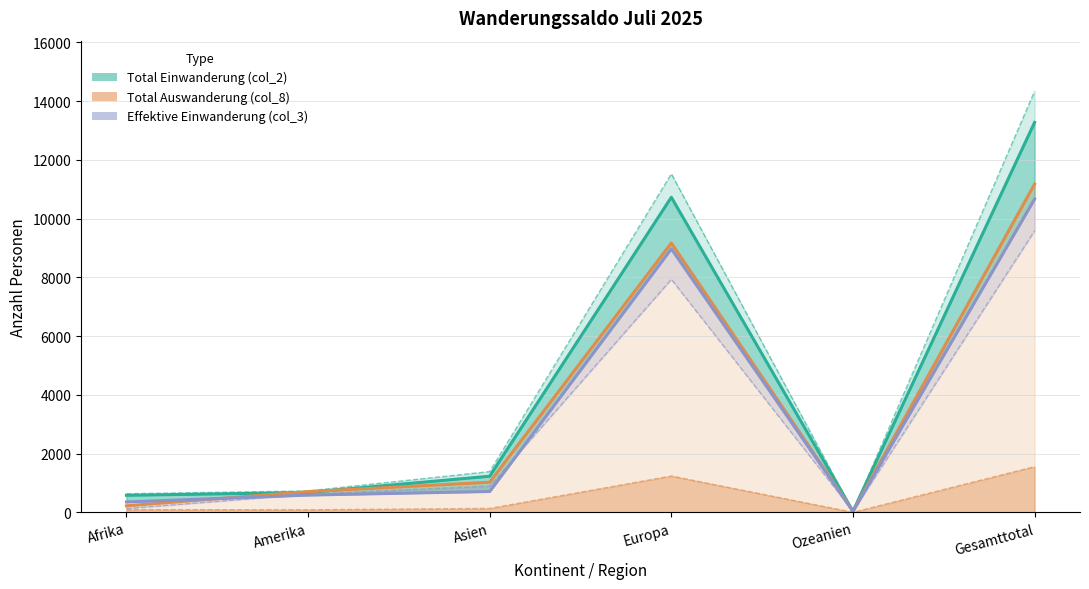

How many data points in Total Einwanderung (col_2) are above 1231?

2